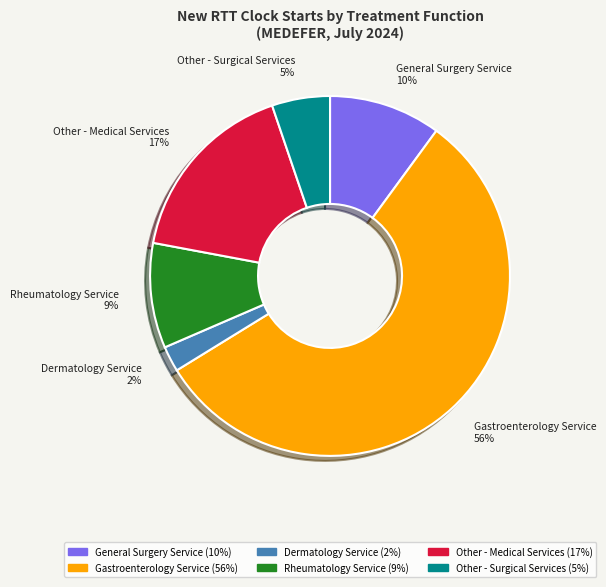

Which slice represents more than half of the pie?

Gastroenterology Service